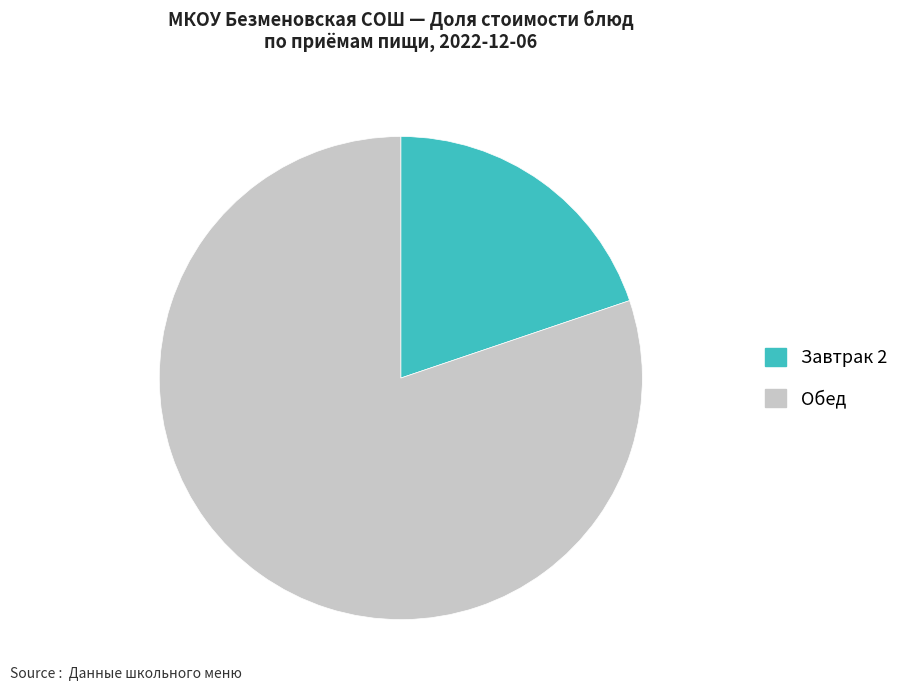

Is there any slice that represents more than half of the pie?

Yes